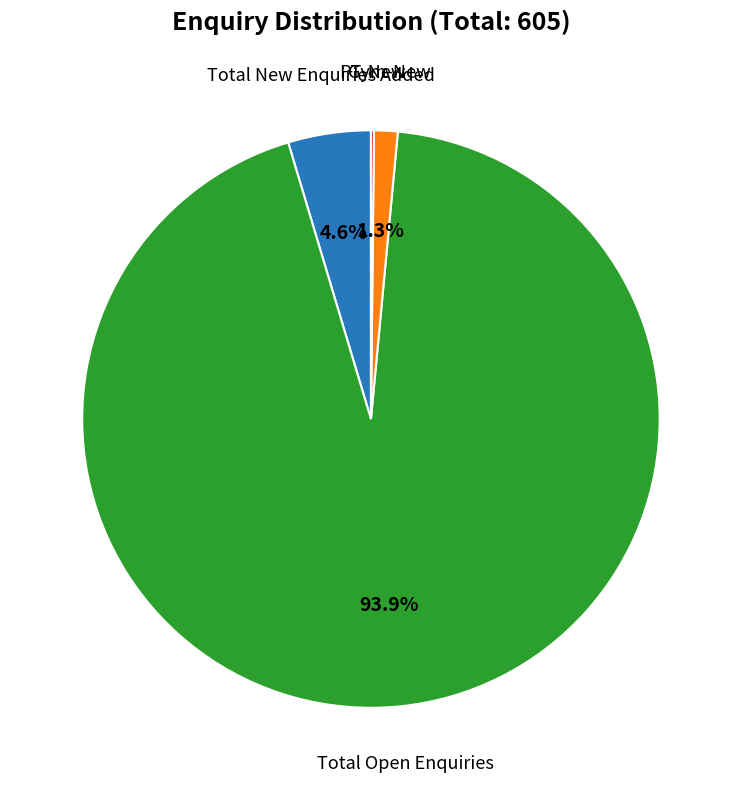

Does any single category account for the majority?

Yes